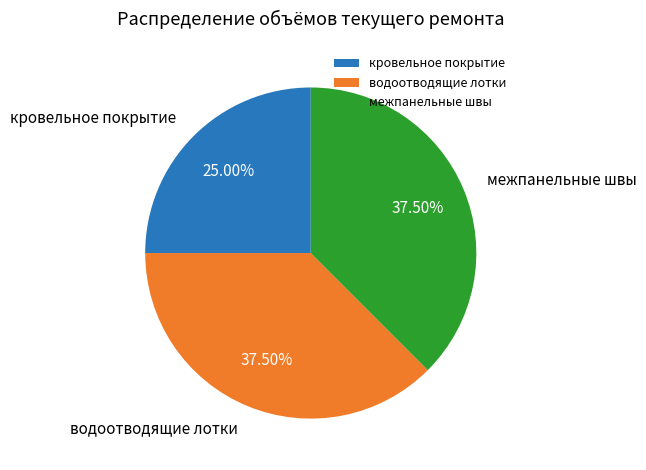

Is водоотводящие лотки the majority of the pie?

No